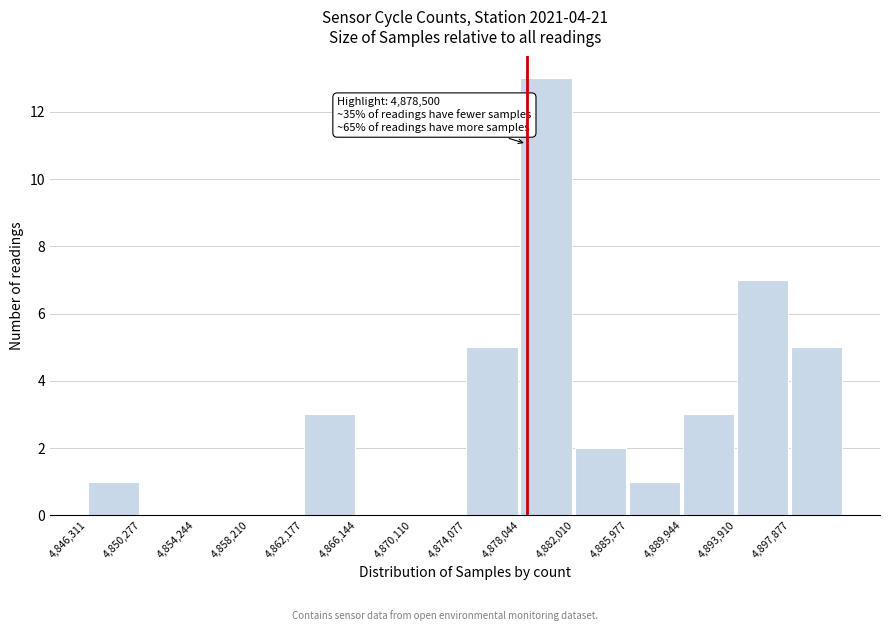

Over which range of the x-axis is the bar tallest?

4878000 to 4882000